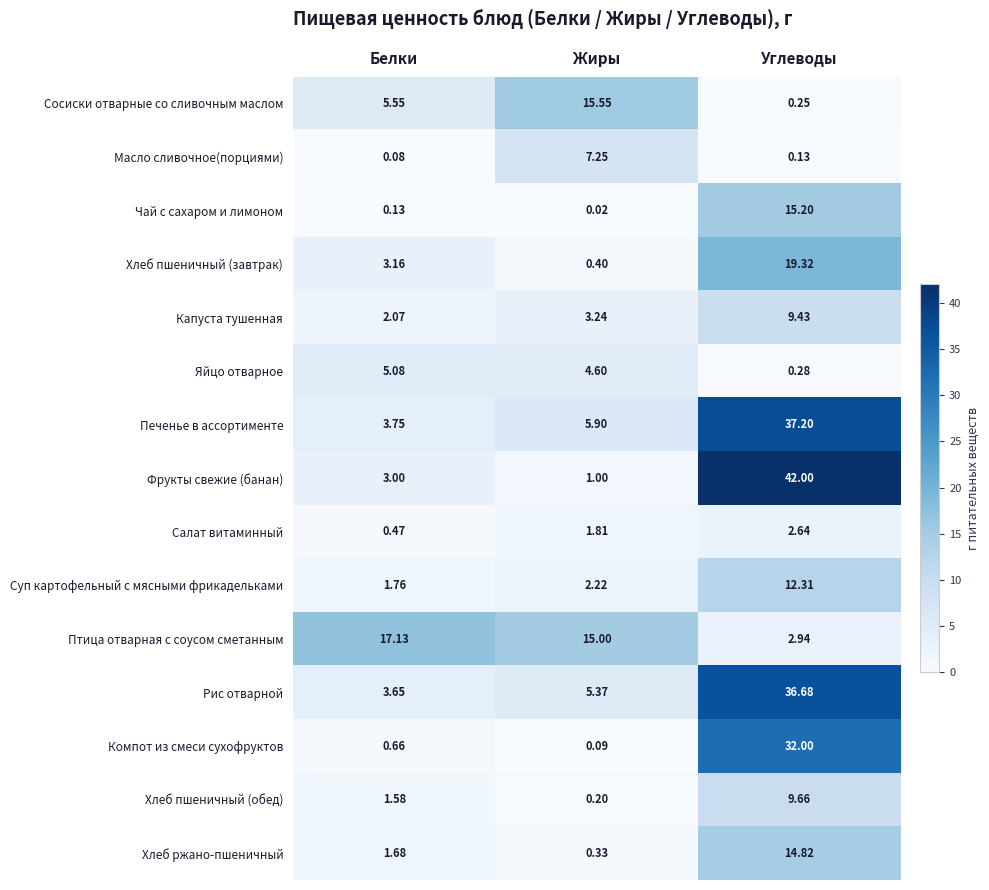

Rank the series at Углеводы from lowest to highest value.

Масло сливочное(порциями), Сосиски отварные со сливочным маслом, Яйцо отварное, Салат витаминный, Птица отварная с соусом сметанным, Капуста тушенная, Хлеб пшеничный (обед), Суп картофельный с мясными фрикадельками, Хлеб ржано-пшеничный, Чай с сахаром и лимоном, Хлеб пшеничный (завтрак), Компот из смеси сухофруктов, Рис отварной, Печенье в ассортименте, Фрукты свежие (банан)